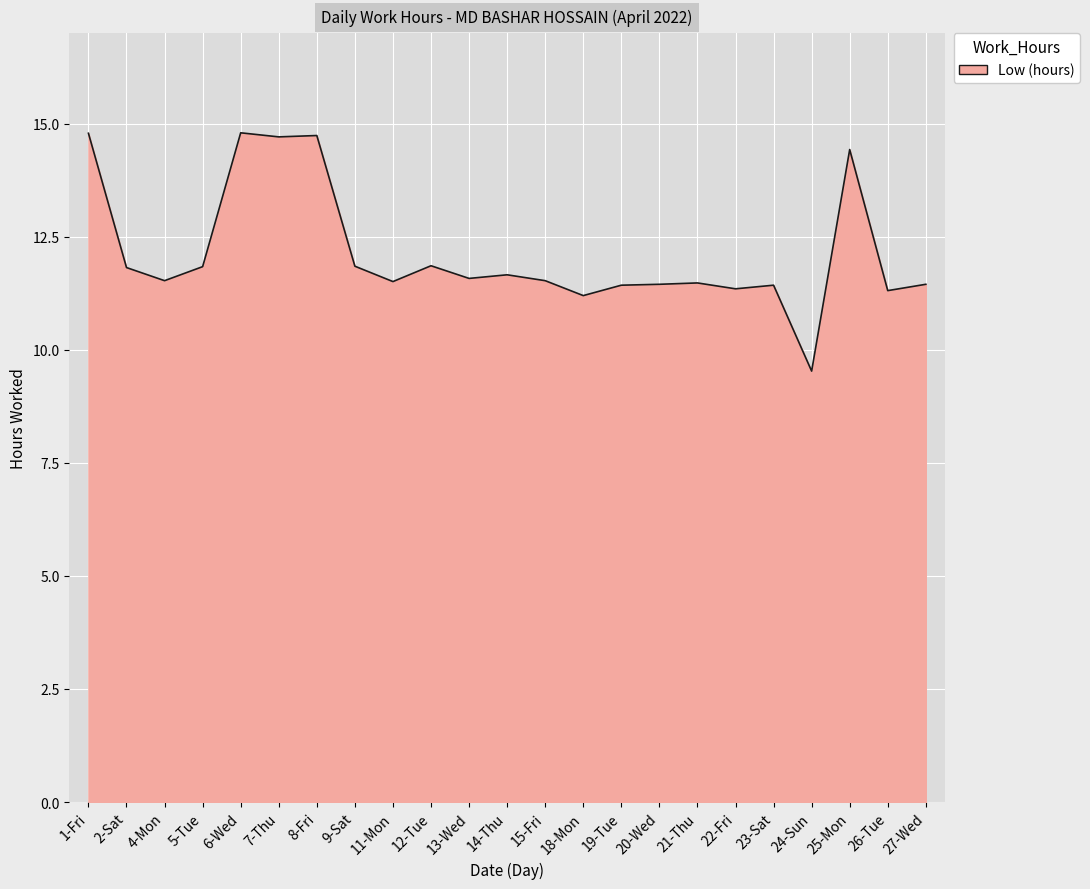

Approximately how many times larger is the value at 13-Wed compared to 6-Wed?

0.8